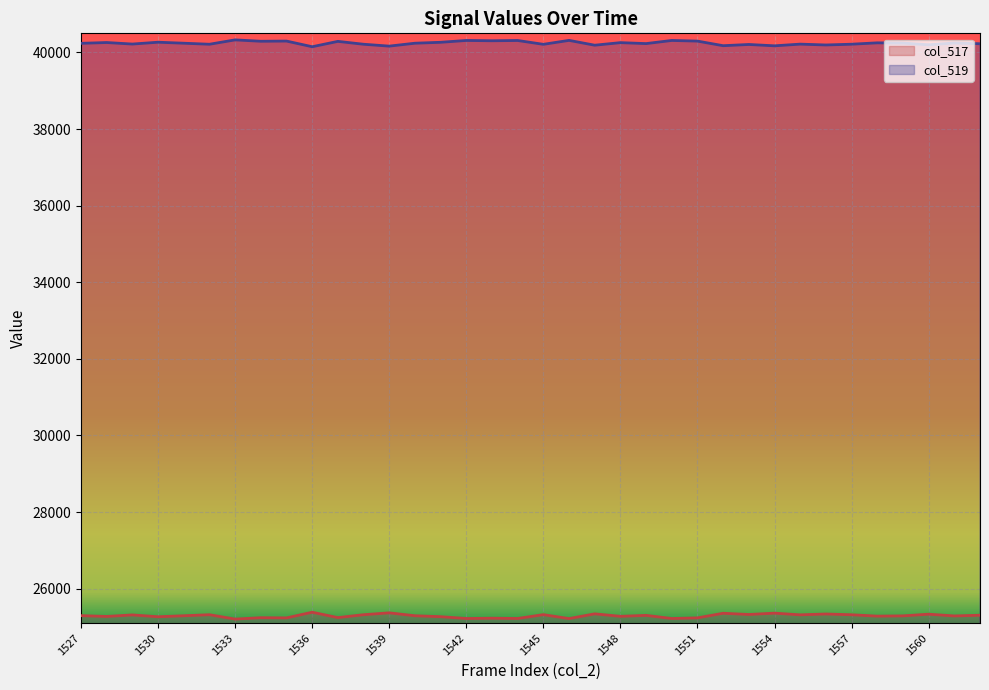

What are all the series names shown in the legend?

col_517, col_519